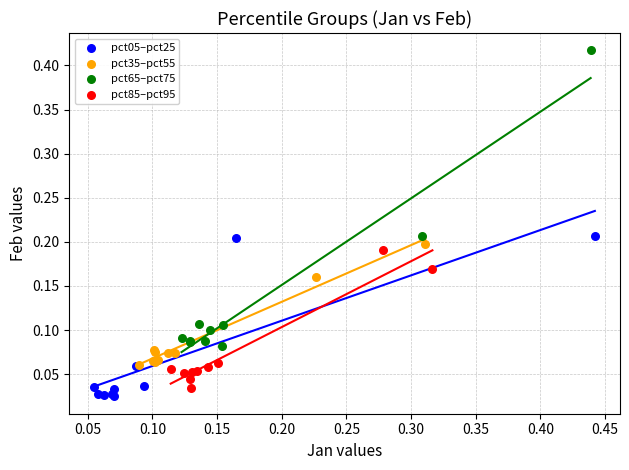

Which series has the widest spread of Y values?

pct65–pct75